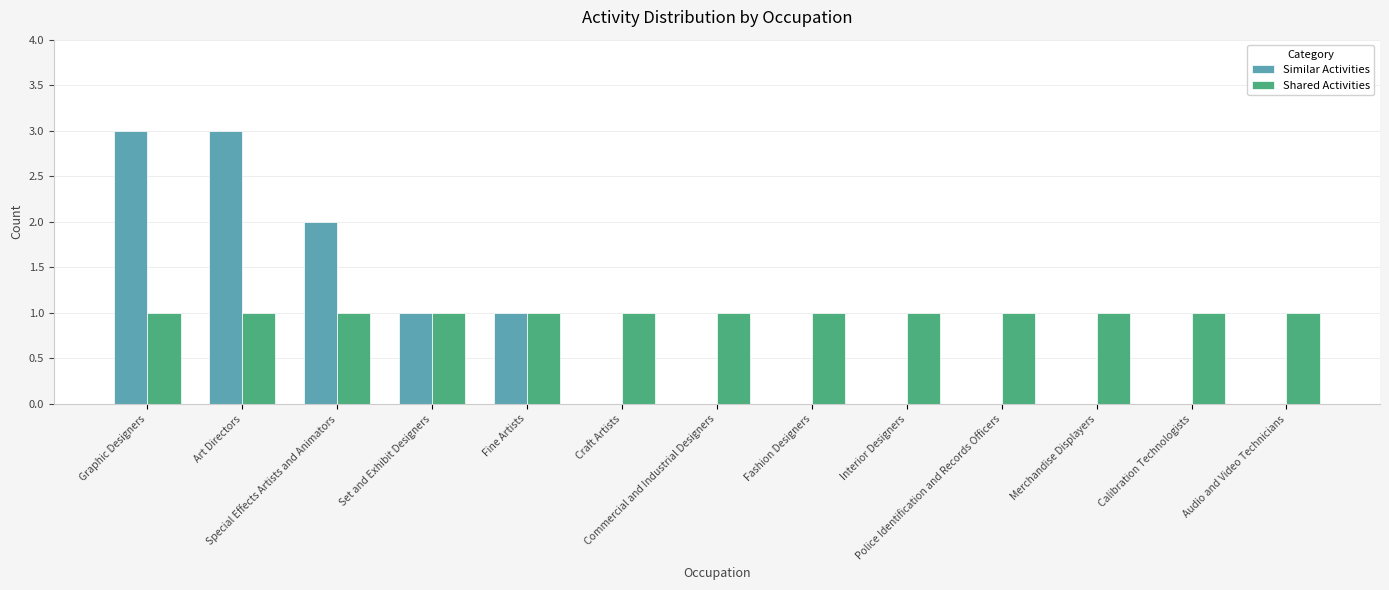

True or false: Shared Activities has a value of 0 at Interior Designers.

False